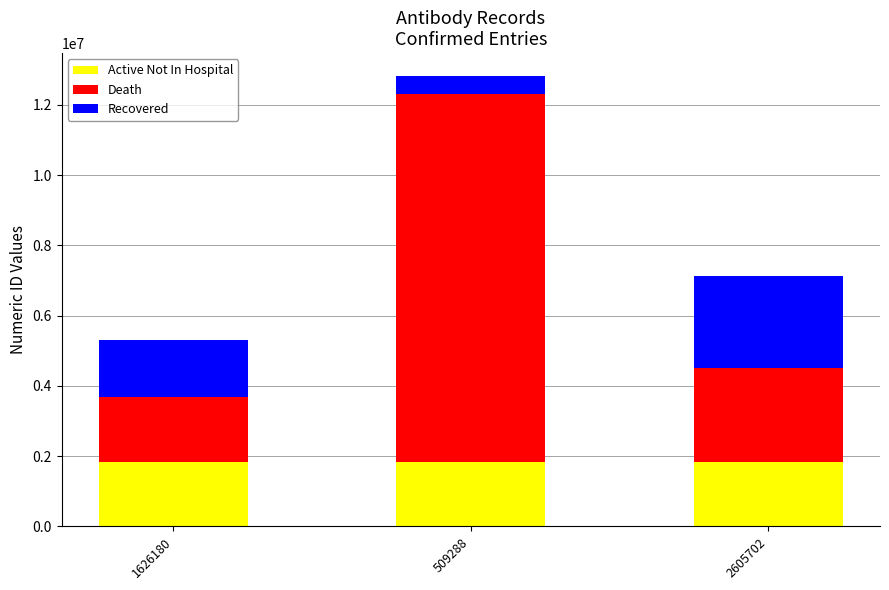

Reading left to right, transcribe the values for Active Not In Hospital.

1626180=1845756	509288=1845756	2605702=1845756